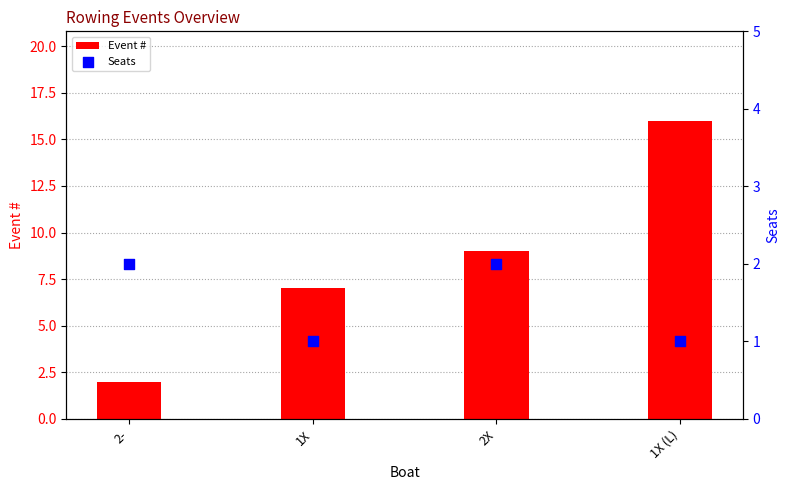

At how many categories does at least one series exceed 8?

2